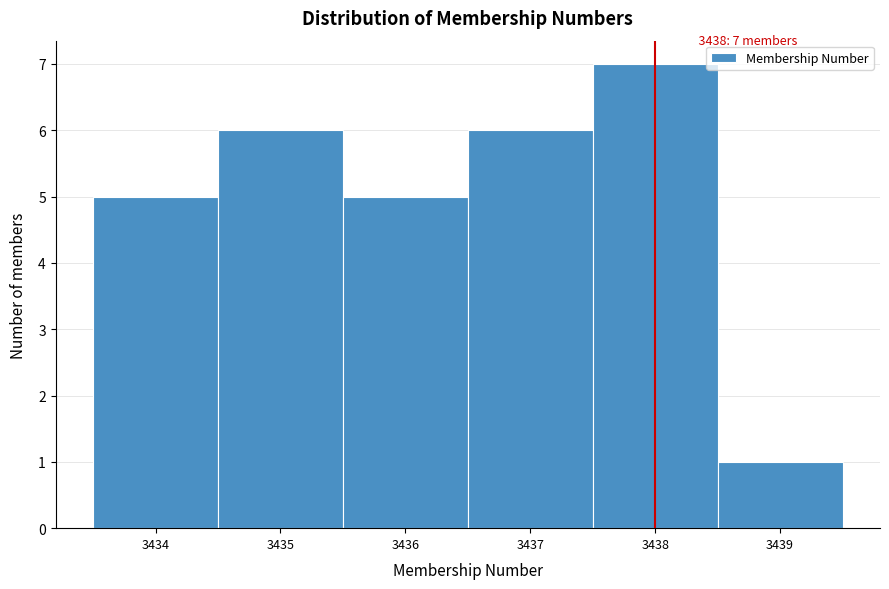

Which range on the x-axis has the tallest bar?

3437.5 to 3438.5